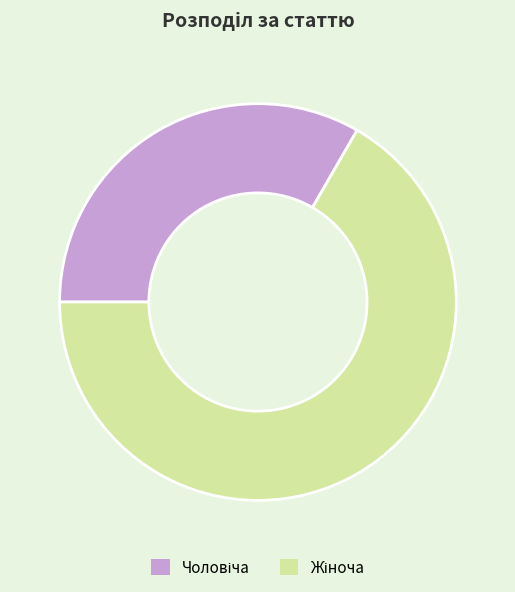

How many segments does this pie chart have?

2